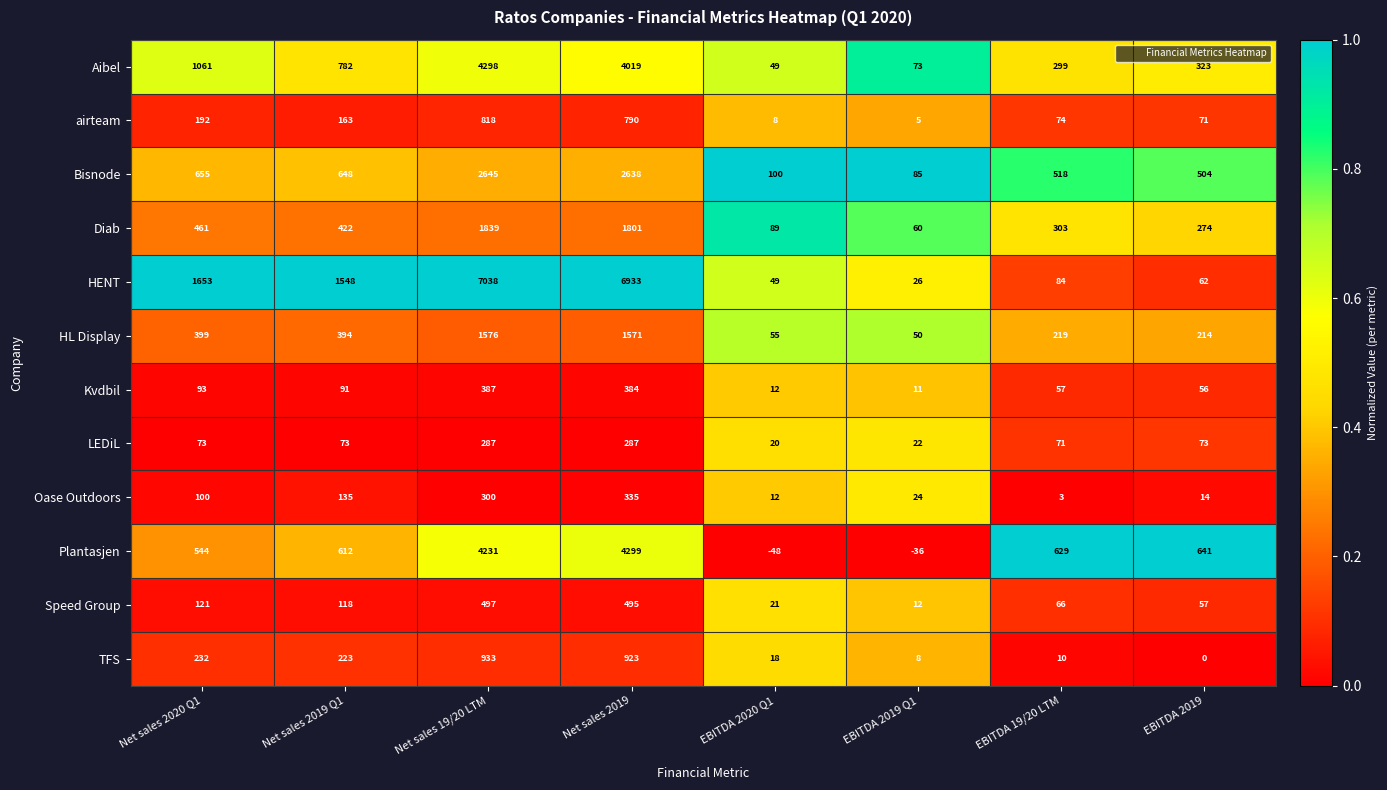

Which series changed the most between EBITDA 2019 Q1 and EBITDA 19/20 LTM?

Plantasjen